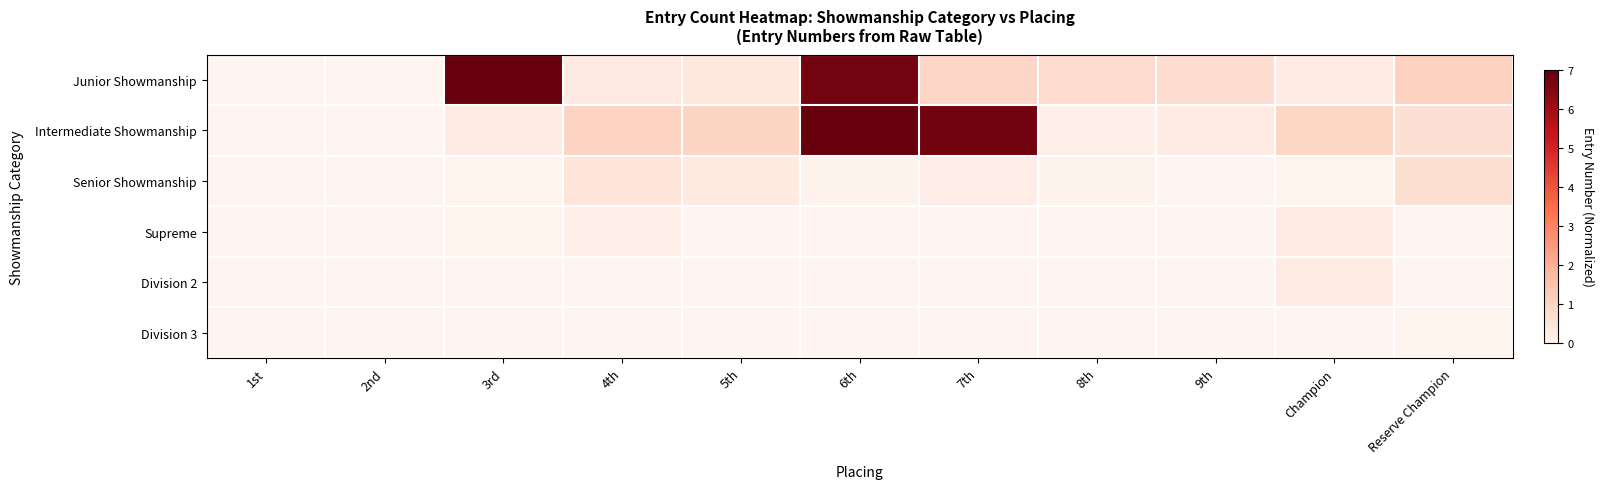

What is the greatest value displayed?

7.0